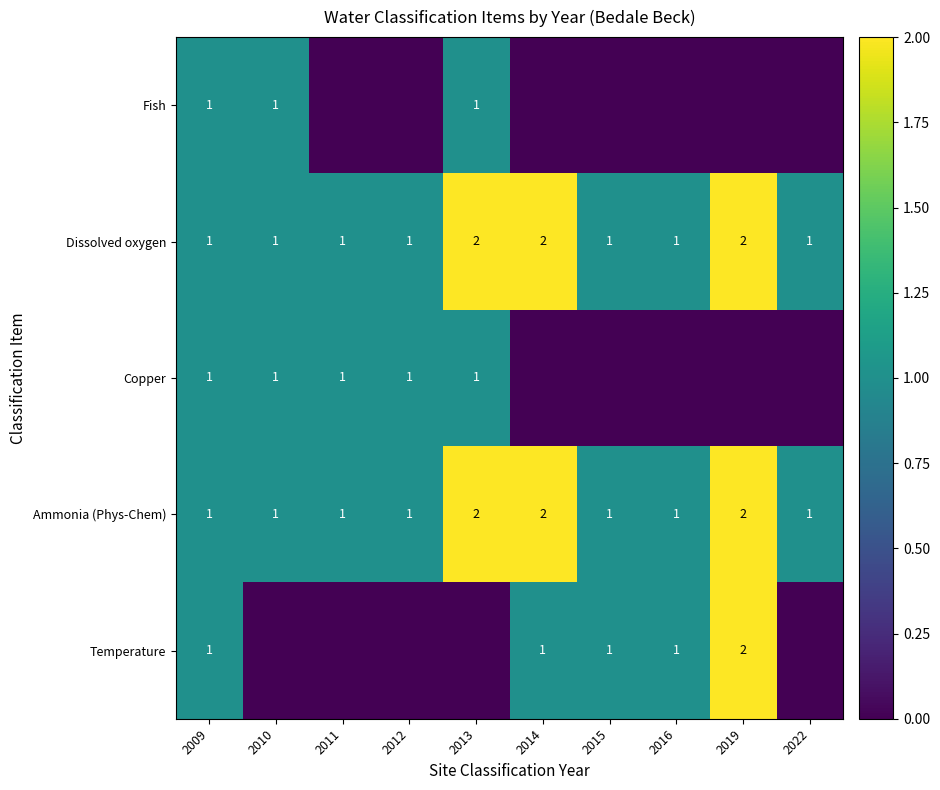

Is the value of Dissolved oxygen at 2013 greater than the value of Temperature at 2009?

Yes